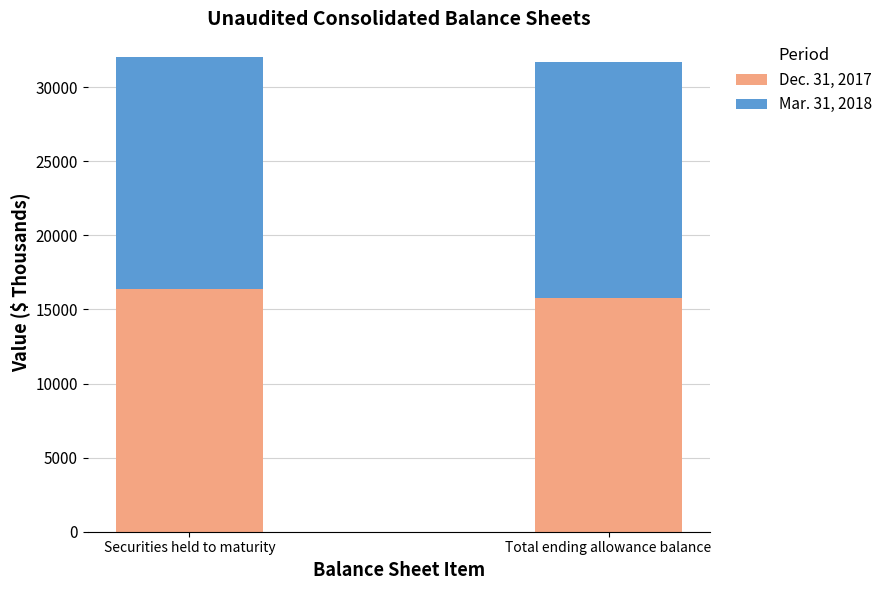

Reading left to right, list the values for the Dec. 31, 2017 series.

Securities held to maturity=16379	Total ending allowance balance=15805